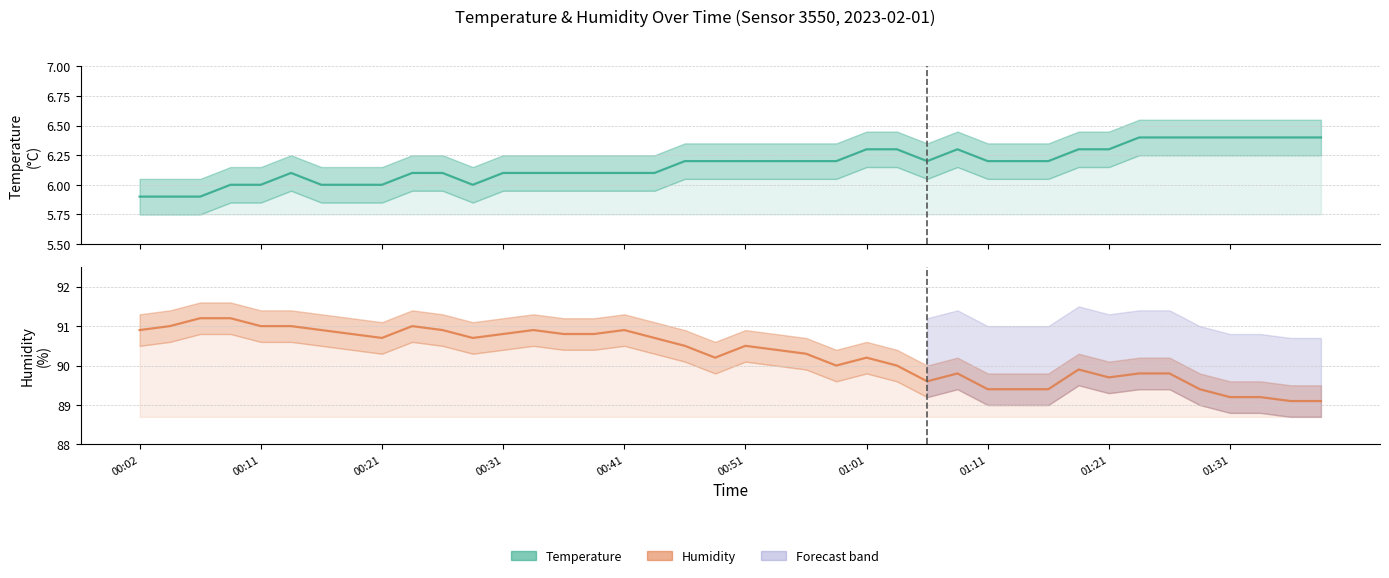

How many temperature values are between 6 and 7?

37